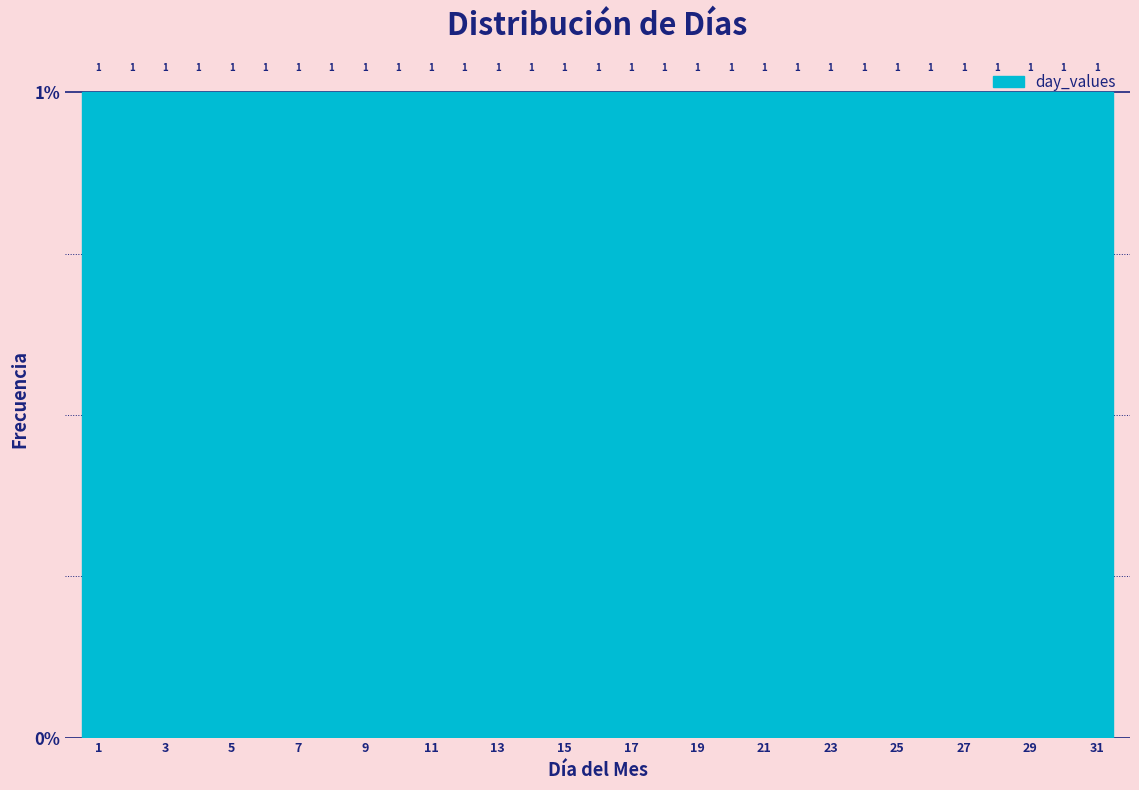

Reading left to right, list every bar in this chart as the range it spans on the x-axis followed by its height. The bar edges are not printed on the chart, so give them approximately, as read against the axis.

0.5 to 1.5: 1
1.5 to 2.5: 1
2.5 to 3.5: 1
3.5 to 4.5: 1
4.5 to 5.5: 1
5.5 to 6.5: 1
6.5 to 7.5: 1
7.5 to 8.5: 1
8.5 to 9.5: 1
9.5 to 10.5: 1
10.5 to 11.5: 1
11.5 to 12.5: 1
12.5 to 13.5: 1
13.5 to 14.5: 1
14.5 to 15.5: 1
15.5 to 16.5: 1
16.5 to 17.5: 1
17.5 to 18.5: 1
18.5 to 19.5: 1
19.5 to 20.5: 1
20.5 to 21.5: 1
21.5 to 22.5: 1
22.5 to 23.5: 1
23.5 to 24.5: 1
24.5 to 25.5: 1
25.5 to 26.5: 1
26.5 to 27.5: 1
27.5 to 28.5: 1
28.5 to 29.5: 1
29.5 to 30.5: 1
30.5 to 31.5: 1